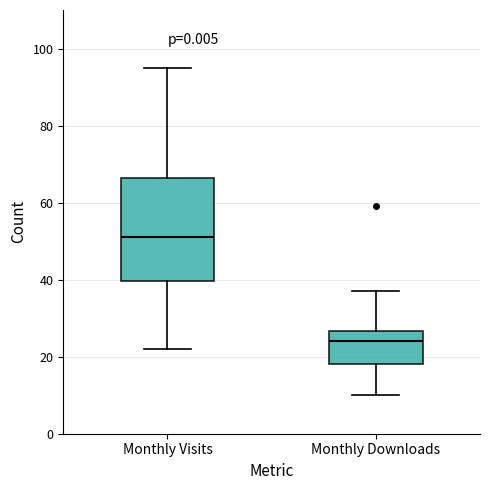

Comparing the boxes themselves (not the whiskers), which one is the tallest?

Monthly Visits